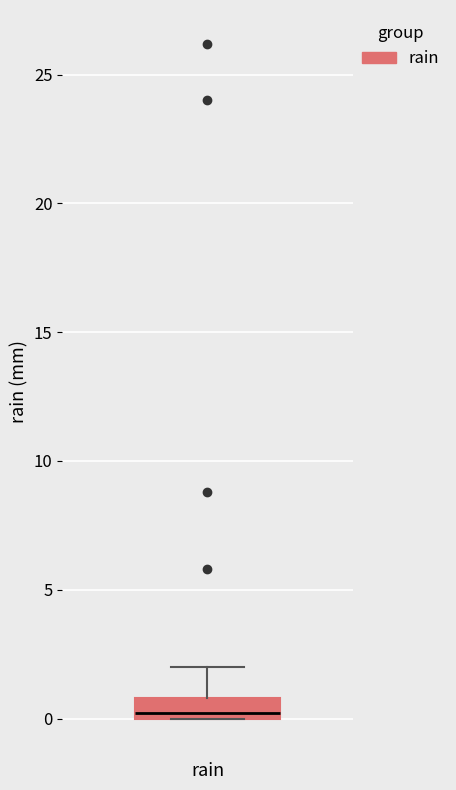

Transcribe this box plot: give where the median line is, the range the box spans, and where the two whiskers end, as read against the y-axis. The values are not printed on the chart, so give them approximately, as read against the axis.

median 0 (just above the box's lower edge), box 0 to 1, whiskers 0 to 2